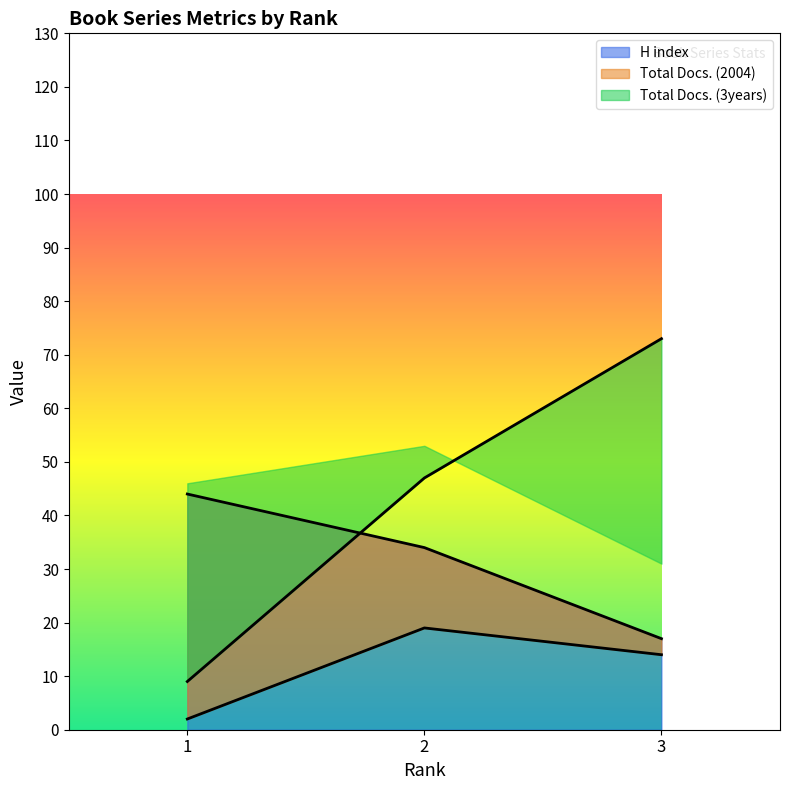

What is the minimum value for Total Docs. (3years)?

9